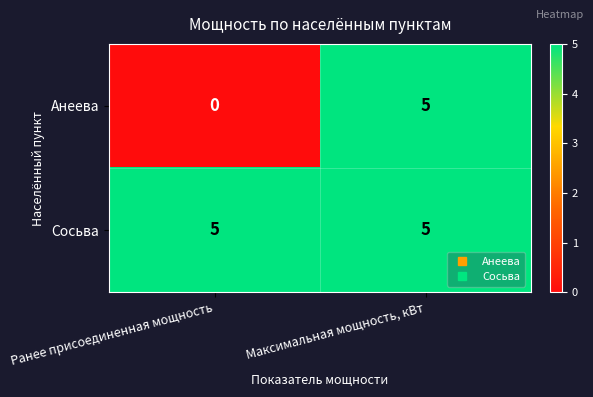

At how many categories does at least one series exceed 4?

2